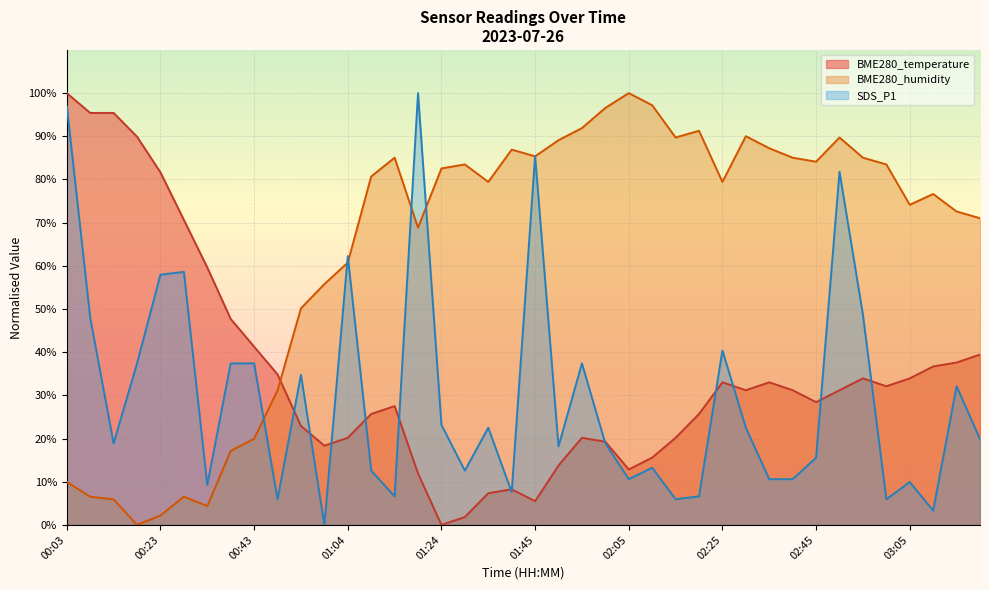

What is the difference between the SDS_P1 values at 02:45 and 01:55?

21.9